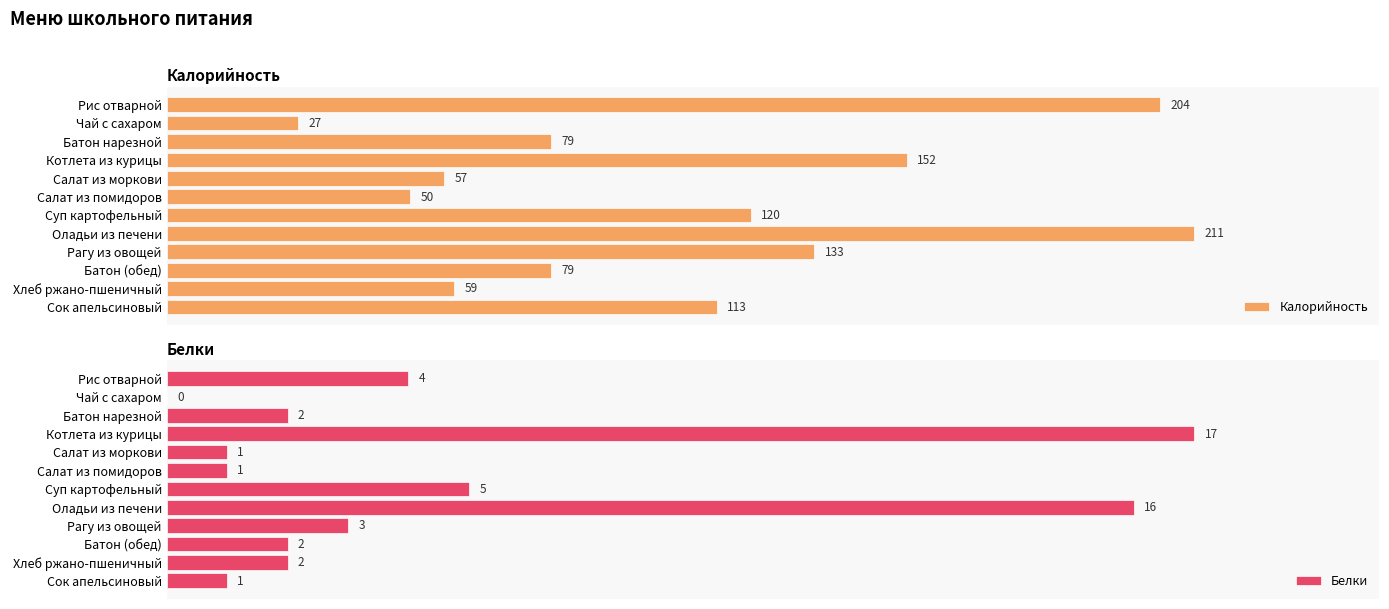

At which label is Белки closest to 8?

Суп картофельный